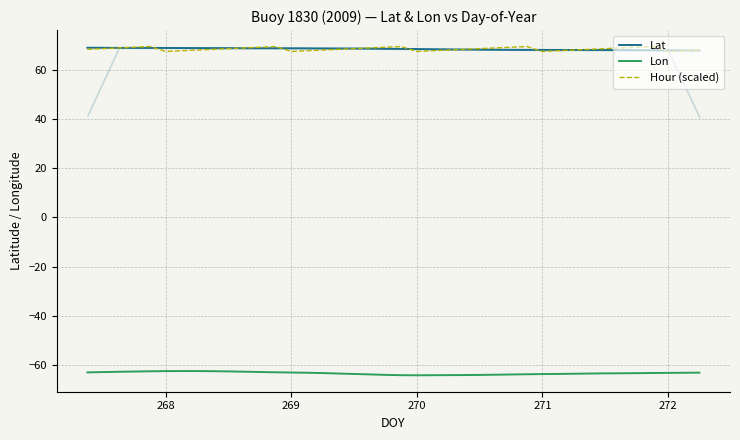

What is the approximate value of Hour (scaled) at 272?

67.5